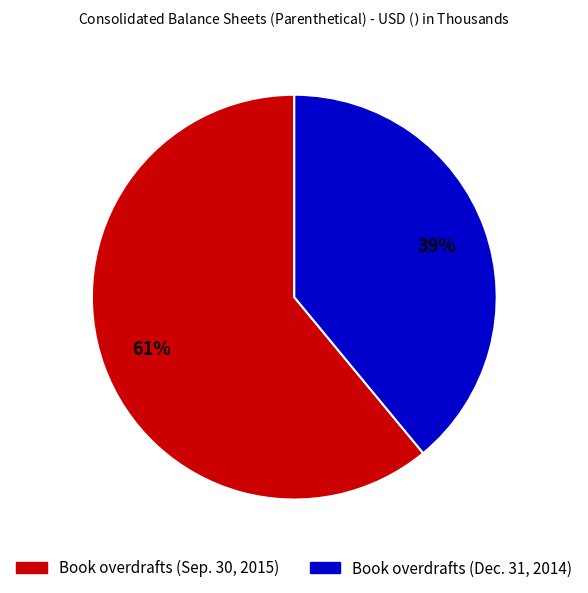

Rank the categories by value from highest to lowest.

Book overdrafts (Sep. 30, 2015), Book overdrafts (Dec. 31, 2014)